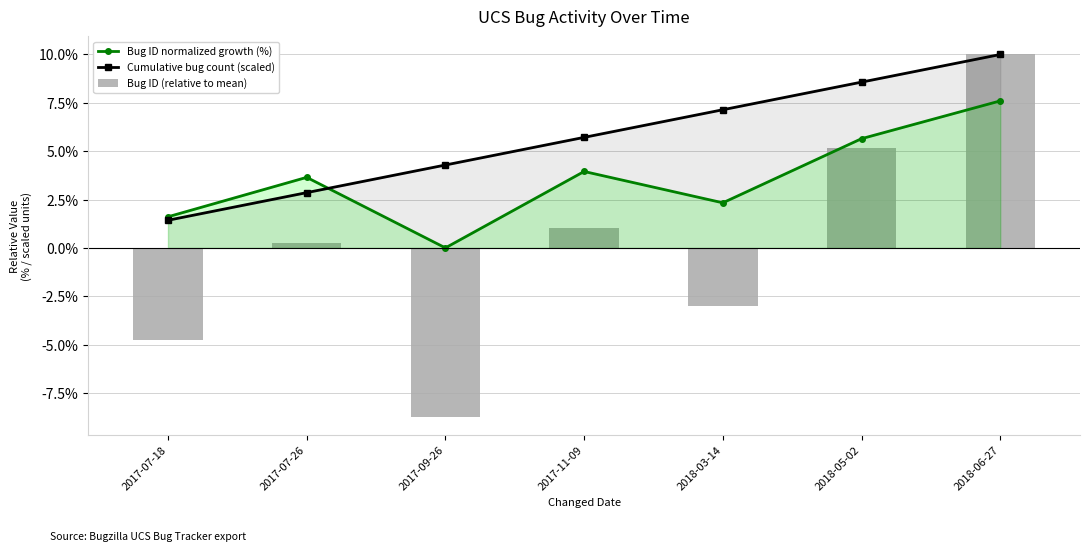

What is the minimum value shown in the chart?

-8.7